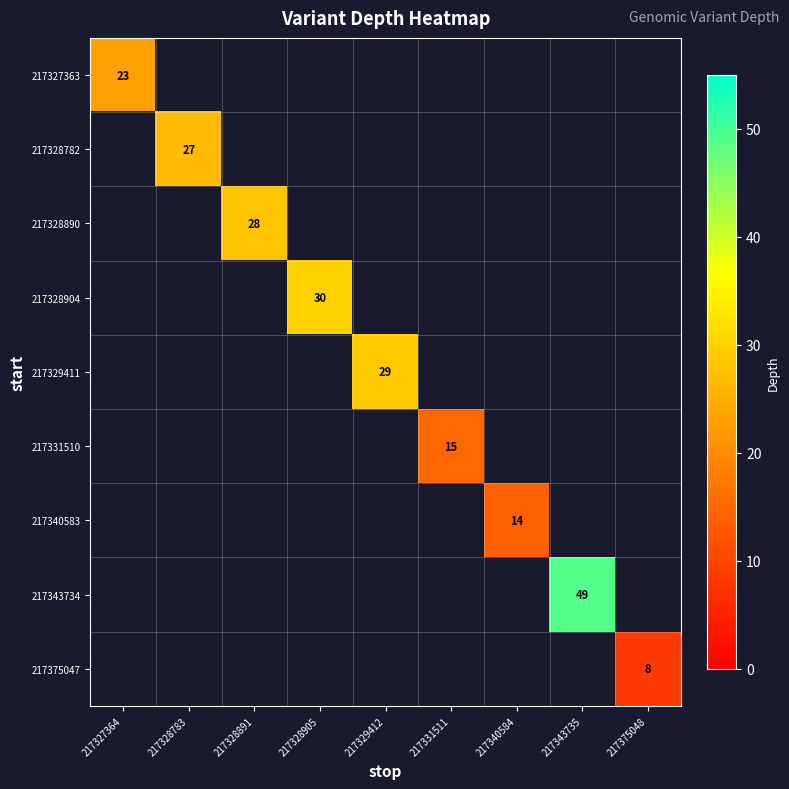

The value of 217328782 at 217328783 is 41. True or false?

False